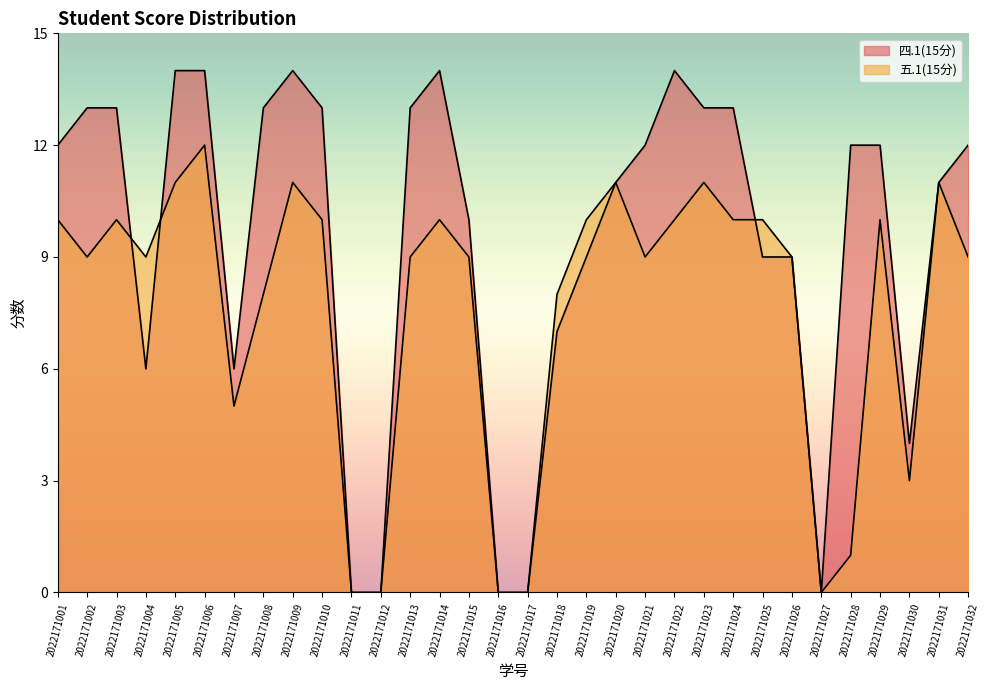

What is the difference between the second highest and minimum values in the 五.1(15分) series?

11